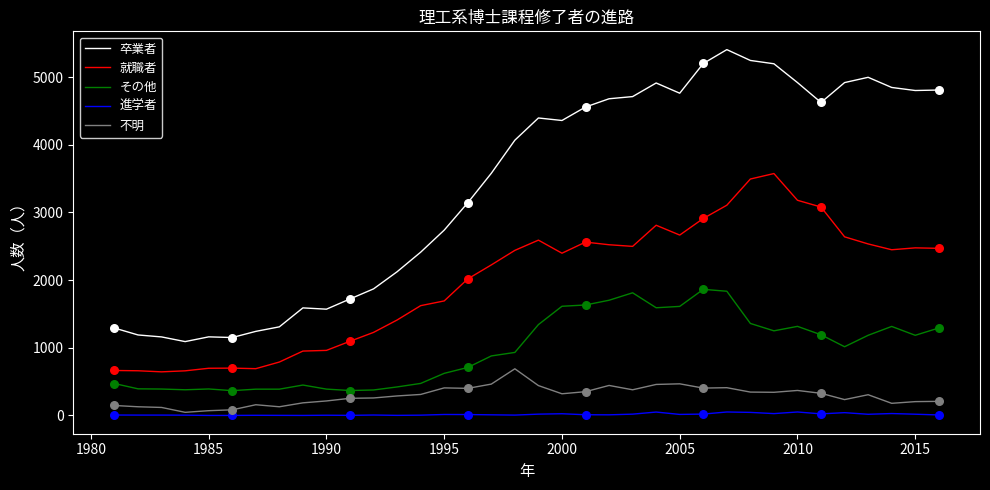

Which series has the largest range (max minus min)?

卒業者